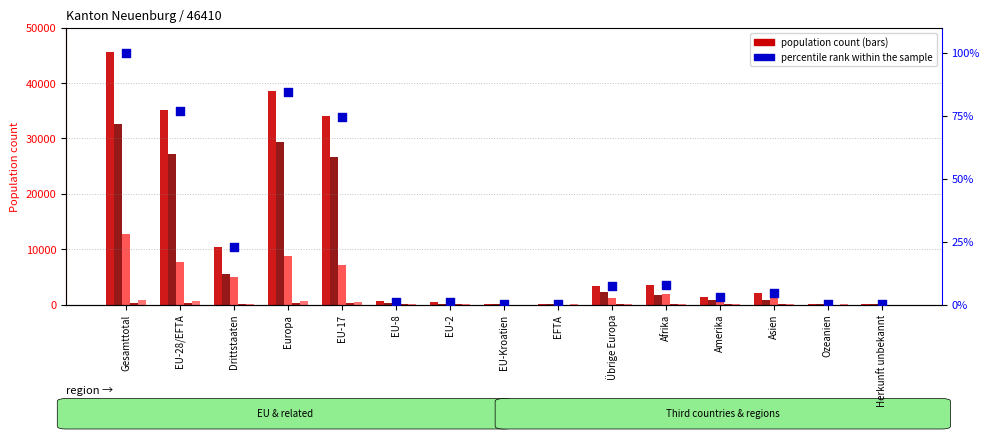

Which series has the largest total across all categories?

Total ständige